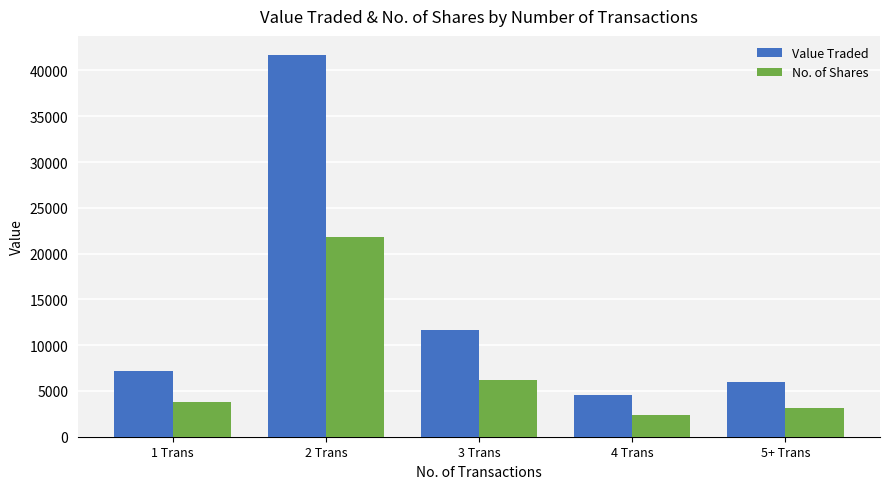

Which series has the largest total across all categories?

Value Traded